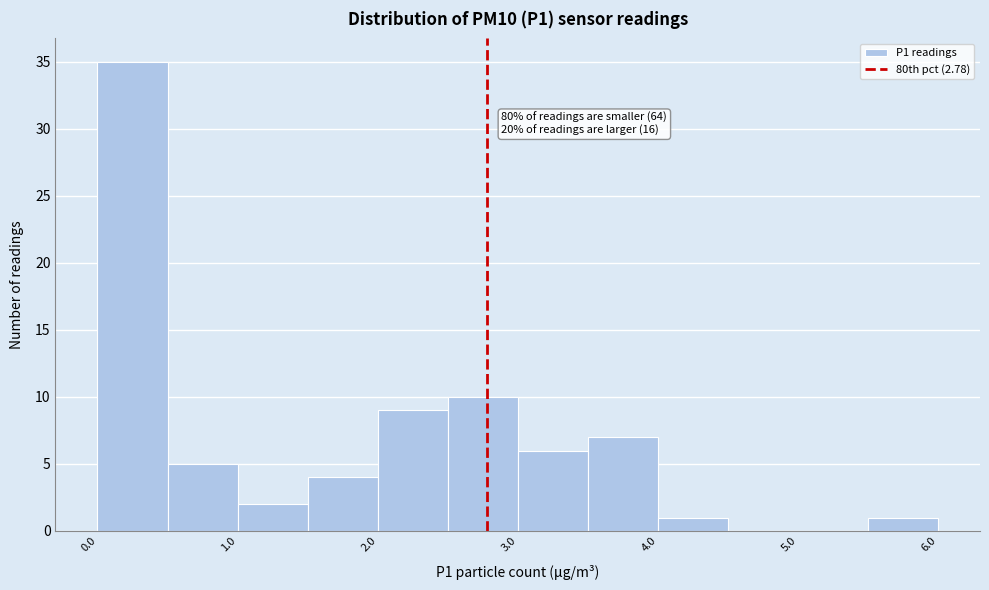

Over which range of the x-axis is the bar tallest?

0.0 to 0.5